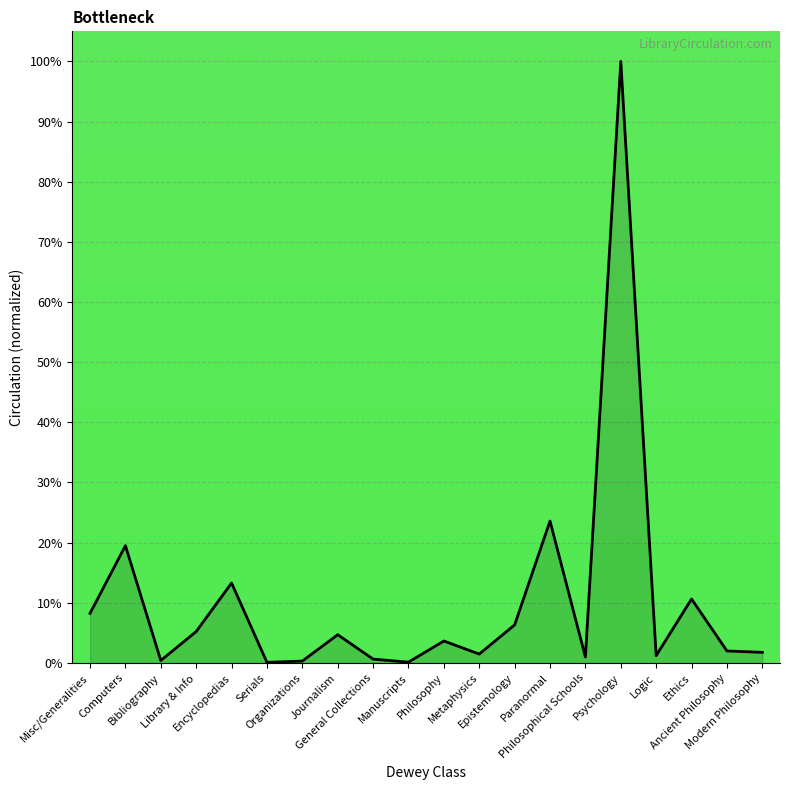

What position from the right is Bibliography?

18